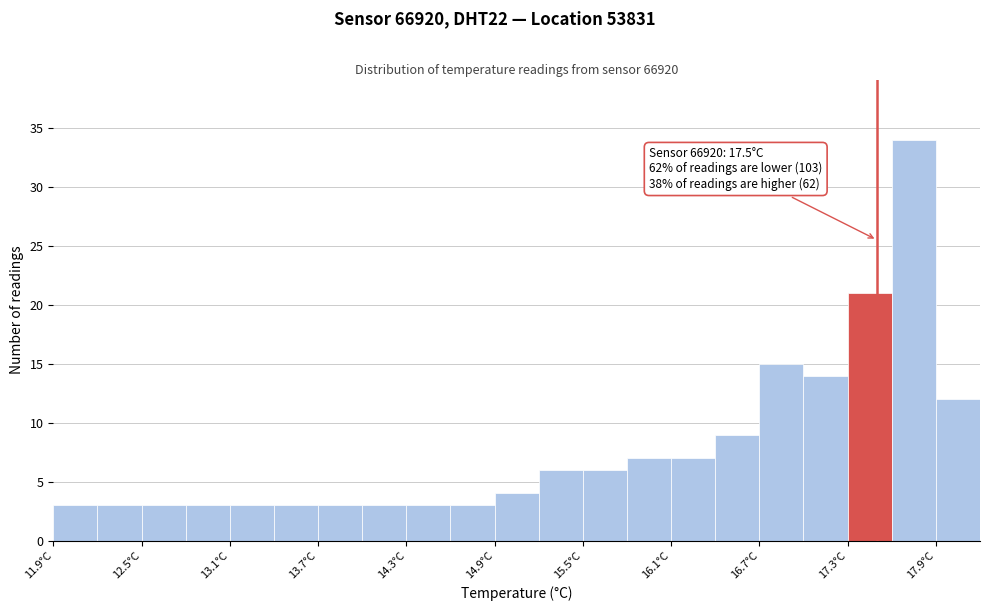

Read against the x-axis, roughly where is the centre of the tallest bar?

17.8